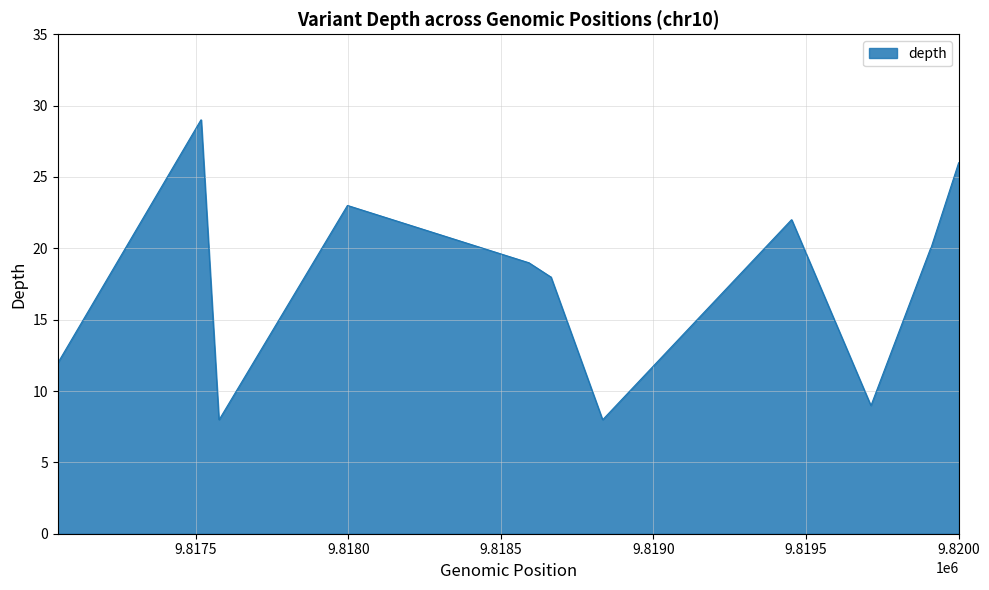

What is the minimum value shown in the chart?

8